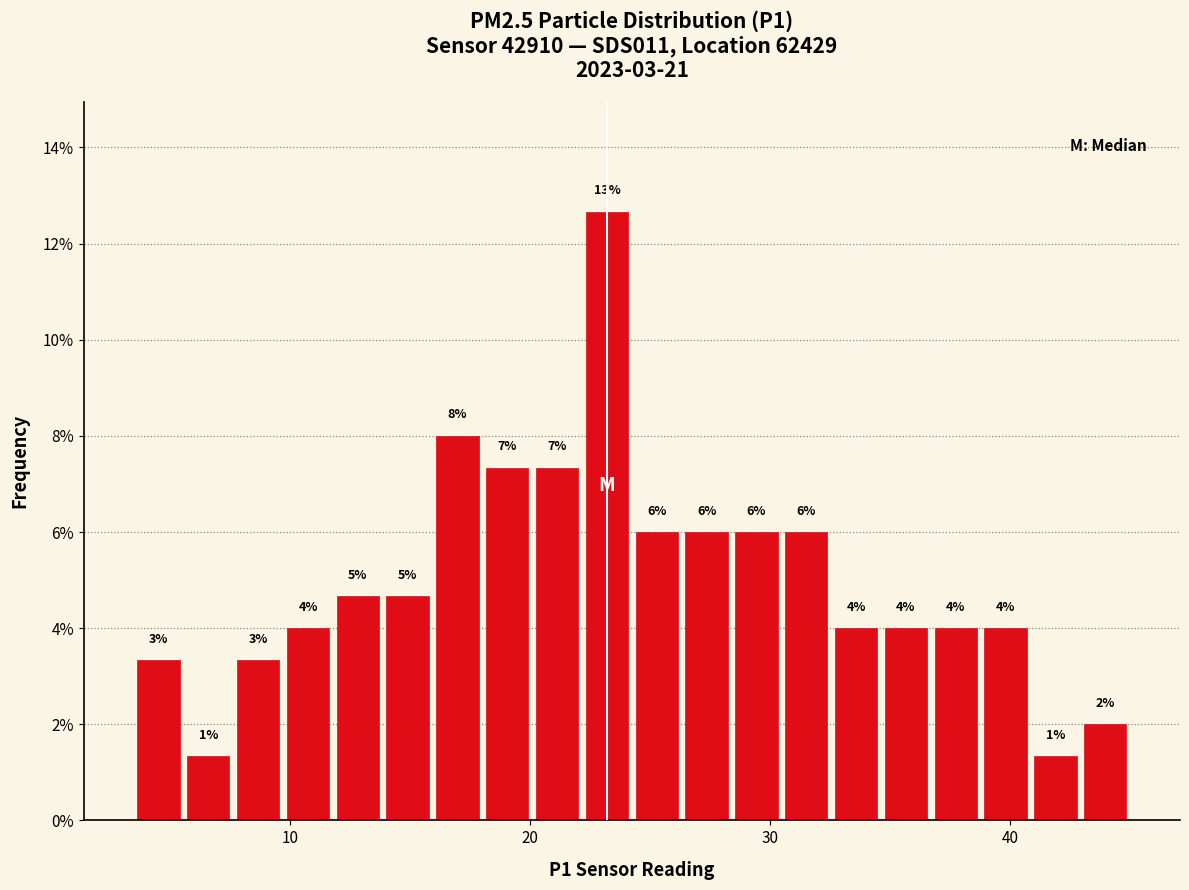

Around what value on the x-axis is the tallest bar? Give the approximate position of its centre, as read against the axis.

23